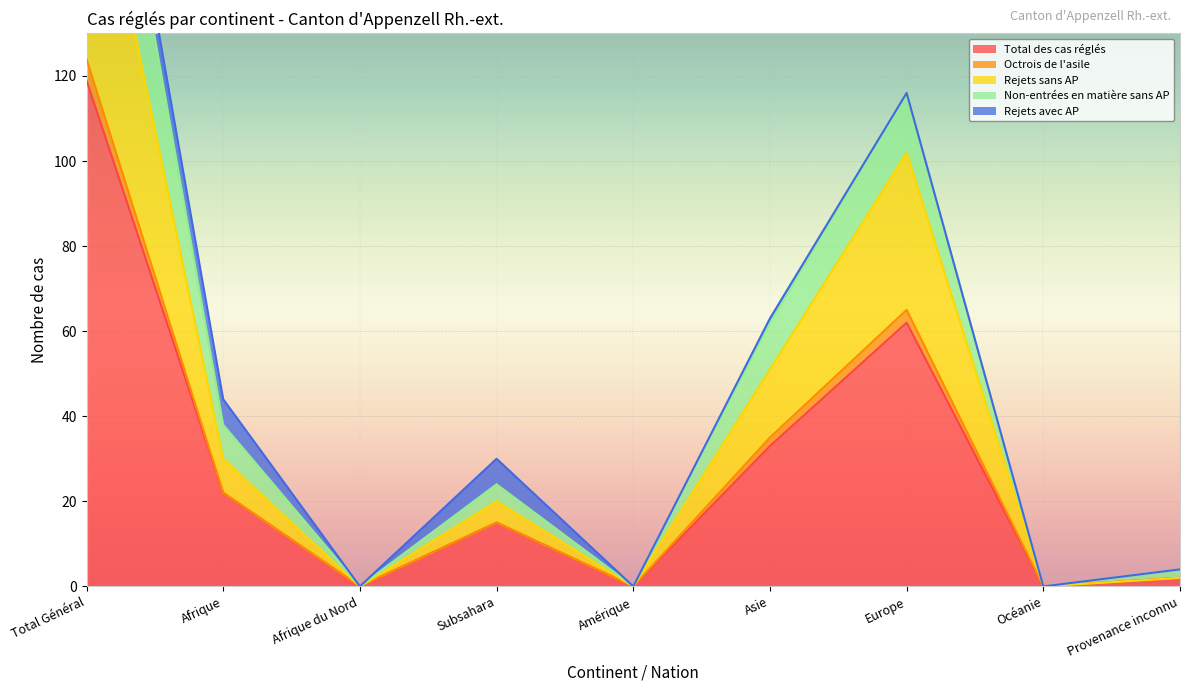

True or false: Total des cas réglés and Non-entrées en matière sans AP intersect in this chart.

False